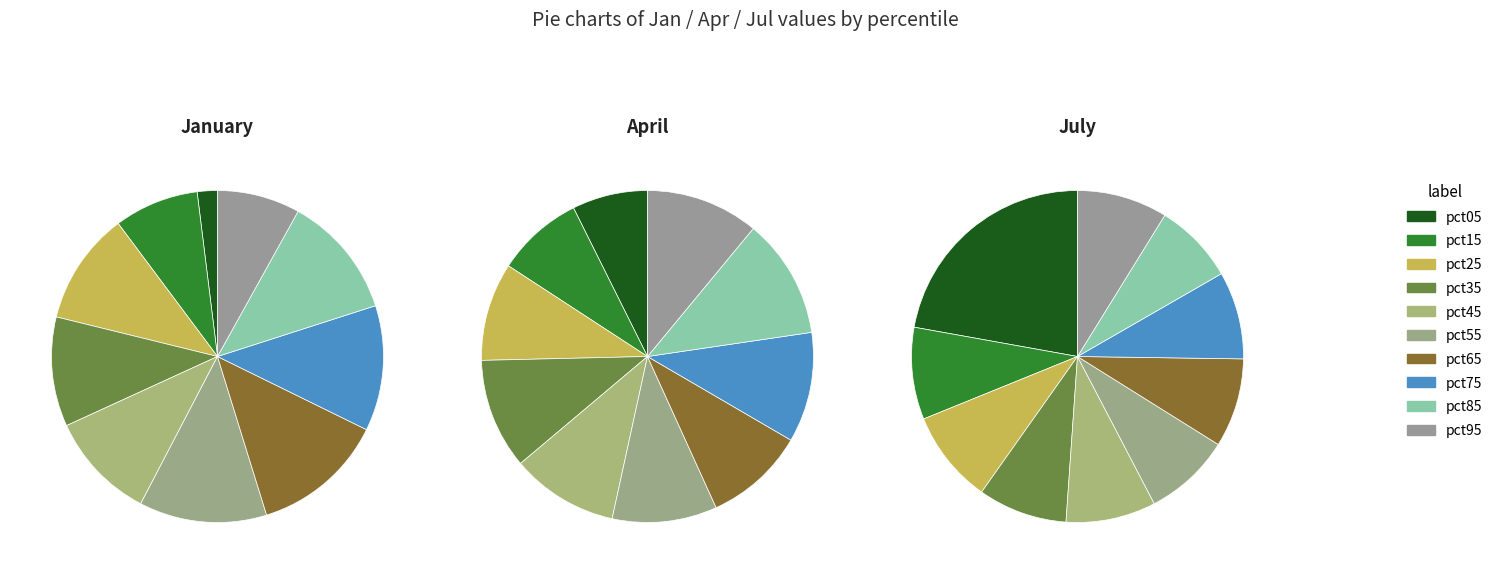

Count the number of slices in the pie.

10